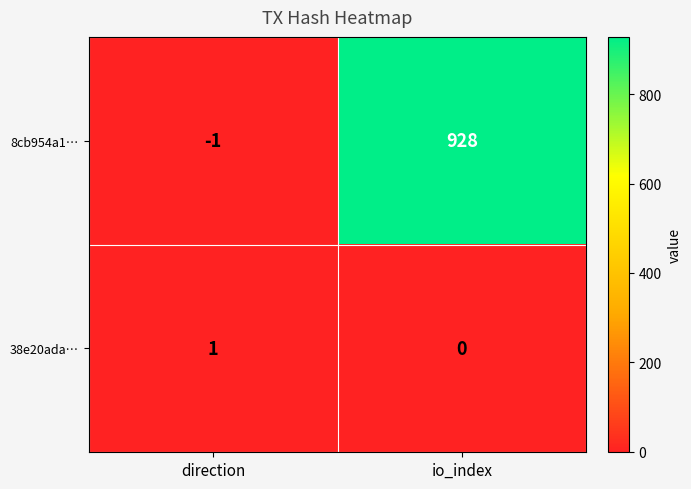

Reading right to left, what are all the values shown in this chart?

8cb954a1…: io_index=928	direction=-1
38e20ada…: io_index=0	direction=1